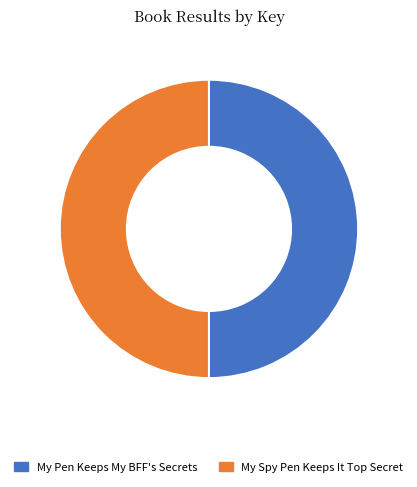

True or false: My Pen Keeps My BFF's Secrets accounts for 50% of the total.

True